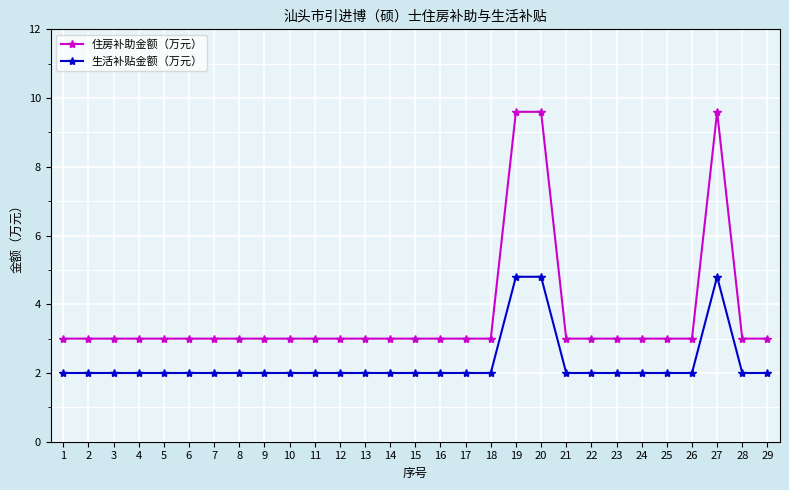

The value of 住房补助金额（万元） at 7 is 3.0. True or false?

True